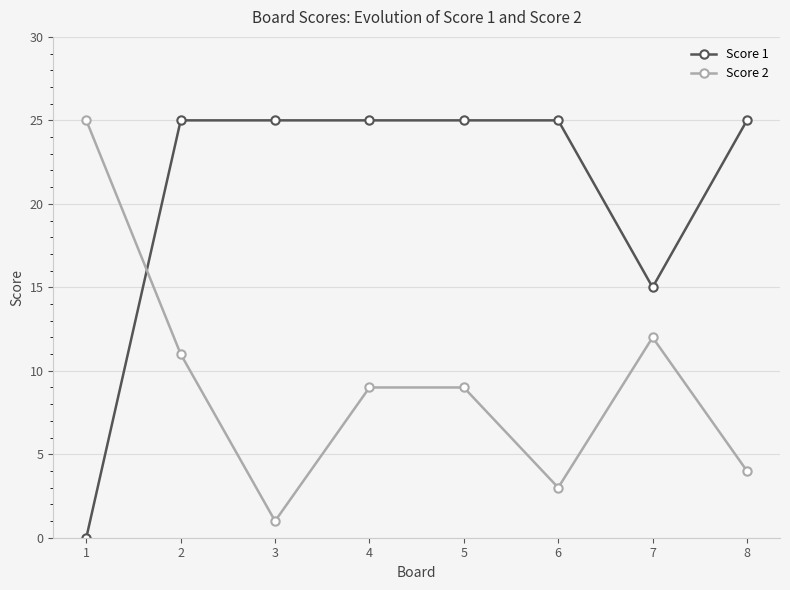

What is the value of the Score 1 point at the 2nd from the left?

25